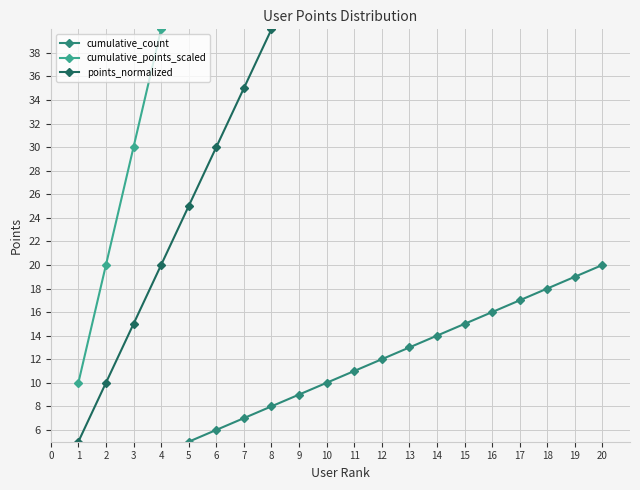

Is the value of cumulative_points_scaled at 15 greater than the value of cumulative_count at 5?

Yes